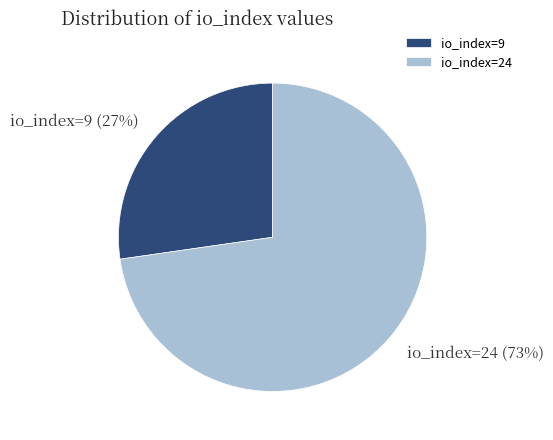

Which slice is the largest?

io_index=24